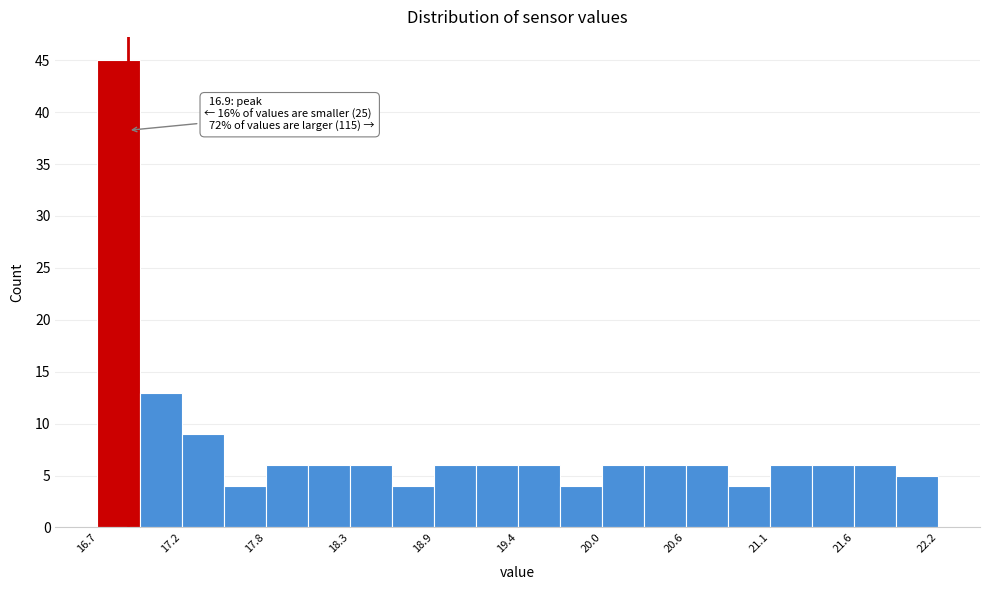

Around what value on the x-axis is the tallest bar? Give the approximate position of its centre, as read against the axis.

16.8